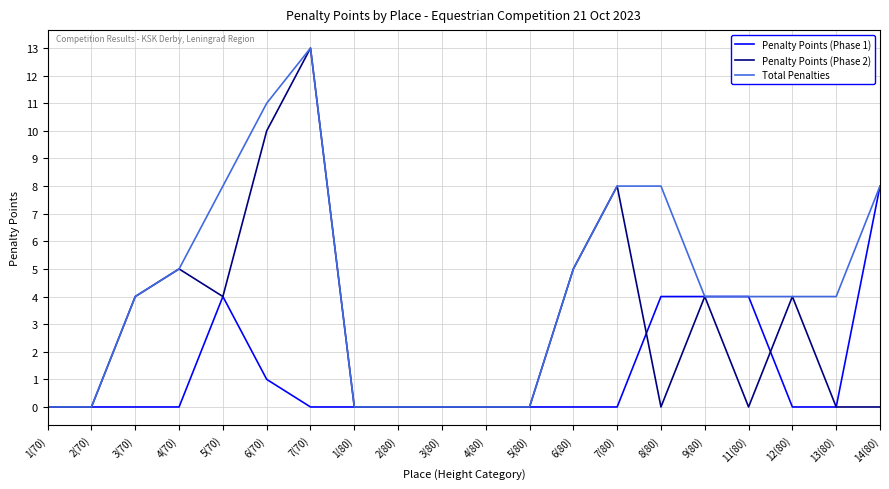

Rank the series by their average value, from lowest to highest.

Penalty Points (Phase 1), Penalty Points (Phase 2), Total Penalties